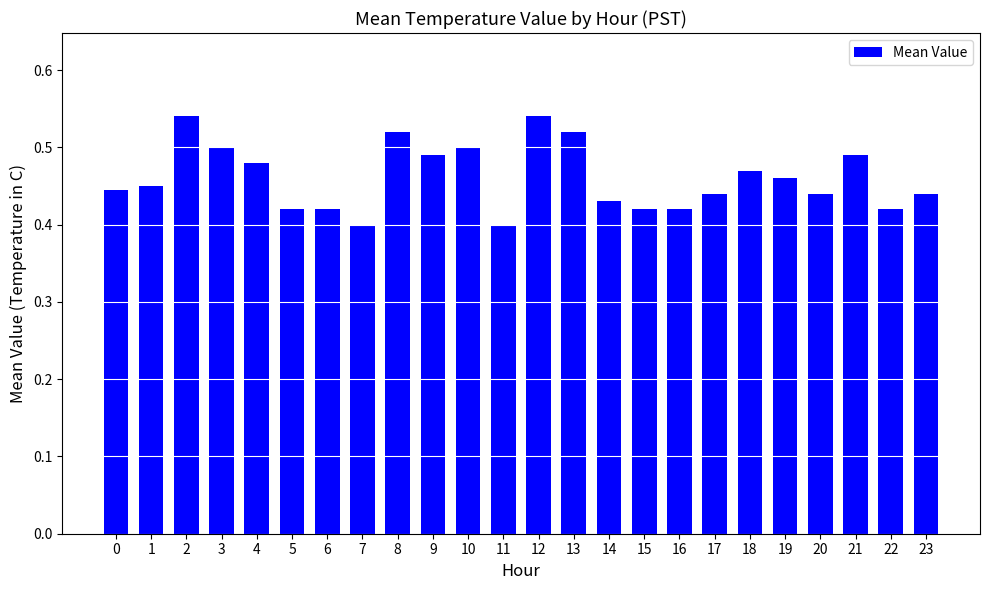

What is the sum of all values?

11.1